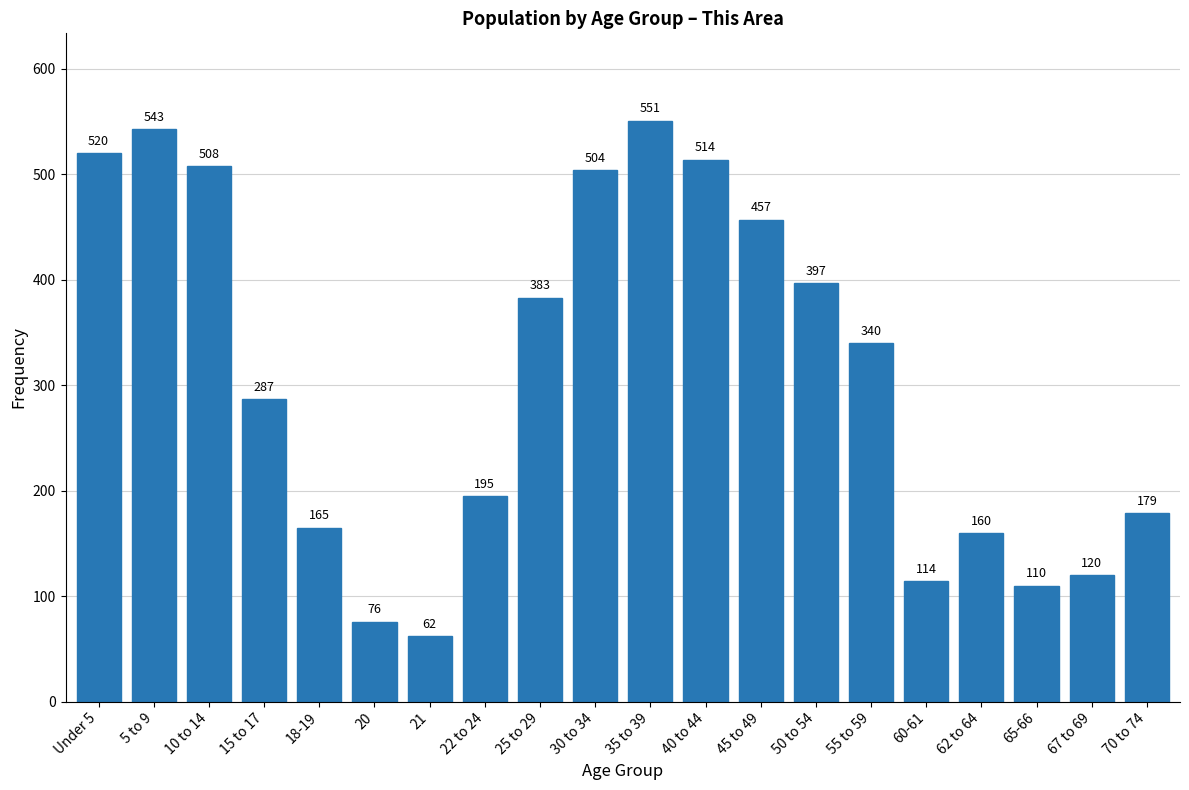

Reading left to right, what are all the values shown in this chart?

Under 5=520	5 to 9=543	10 to 14=508	15 to 17=287	18-19=165	20=76	21=62	22 to 24=195	25 to 29=383	30 to 34=504	35 to 39=551	40 to 44=514	45 to 49=457	50 to 54=397	55 to 59=340	60-61=114	62 to 64=160	65-66=110	67 to 69=120	70 to 74=179